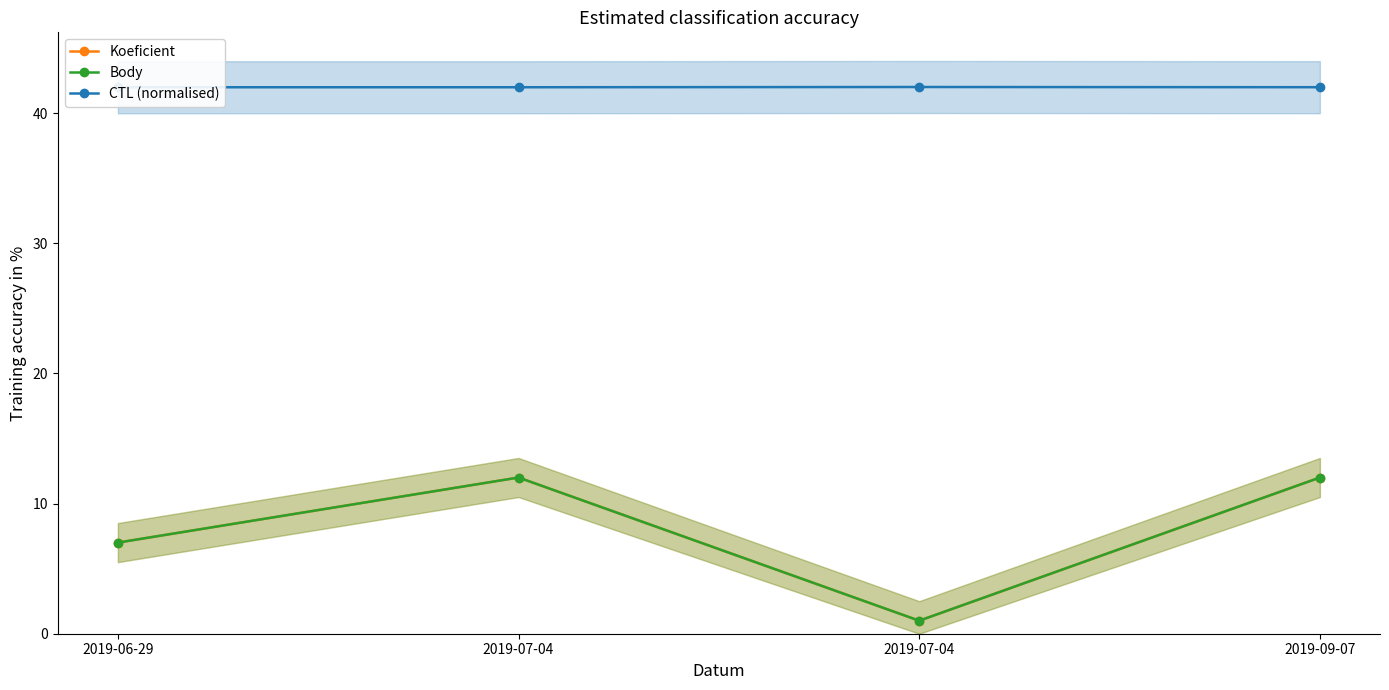

Reading right to left, what are all the values shown in this chart?

Koeficient: 2019-09-07=12.0	2019-07-04=1.0	2019-07-04=12.0	2019-06-29=7.0
Body: 2019-09-07=12.0	2019-07-04=1.0	2019-07-04=12.0	2019-06-29=7.0
CTL (normalised): 2019-09-07=42.0	2019-07-04=42.0	2019-07-04=42.0	2019-06-29=42.0